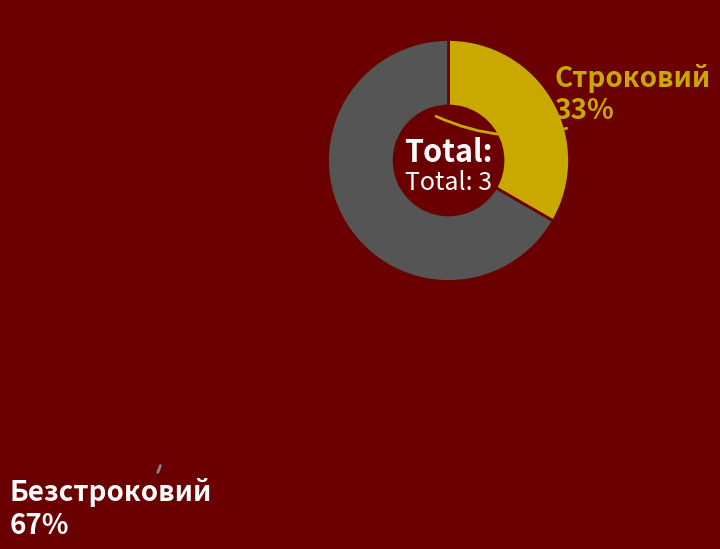

Is there any slice that represents more than half of the pie?

Yes